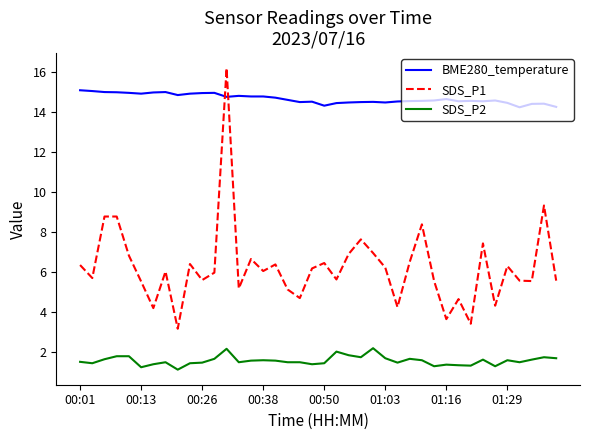

What is the highest value of the SDS_P1 series?

16.2